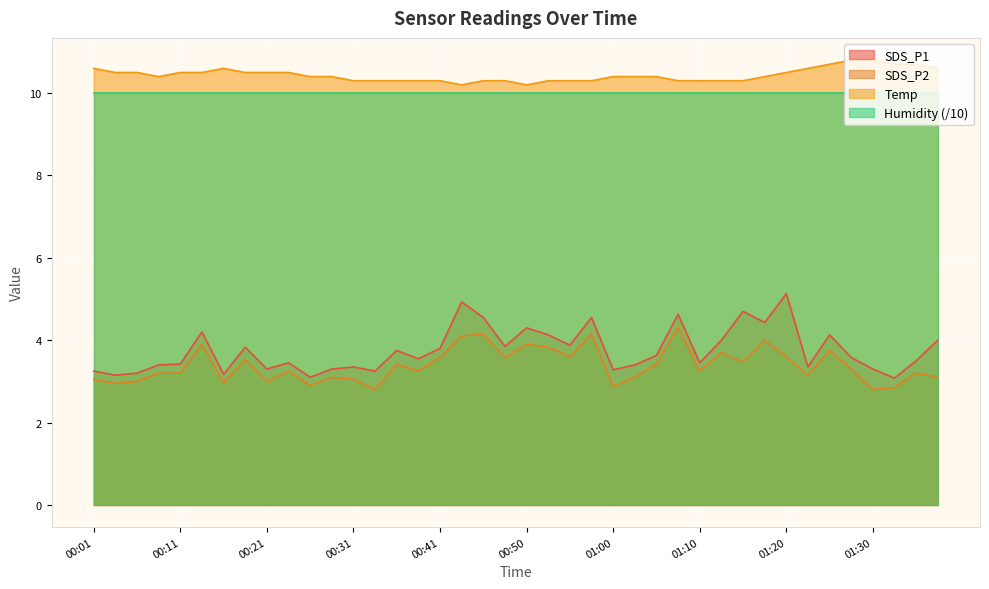

What is the difference between the SDS_P2 values at 00:01 and 01:03?

0.1